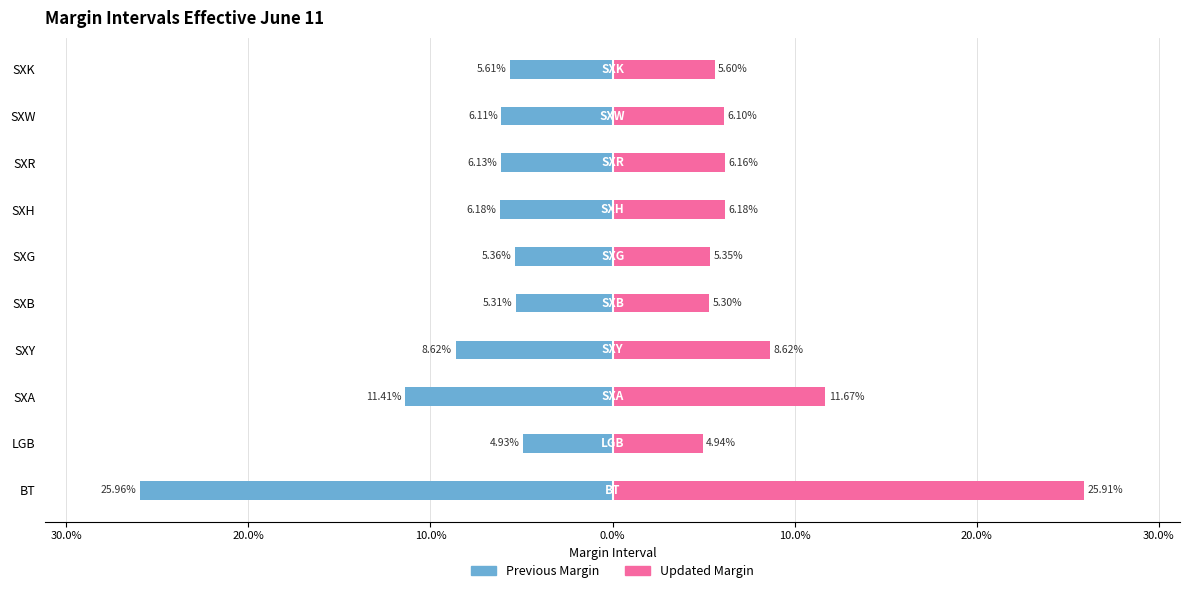

Reading right to left, transcribe all the data shown in this chart.

Previous Margin: -0.1	-0.1	-0.1	-0.1	-0.1	-0.1	-0.1	-0.1	-0.0	-0.3
Updated Margin: 0.1	0.1	0.1	0.1	0.1	0.1	0.1	0.1	0.0	0.3